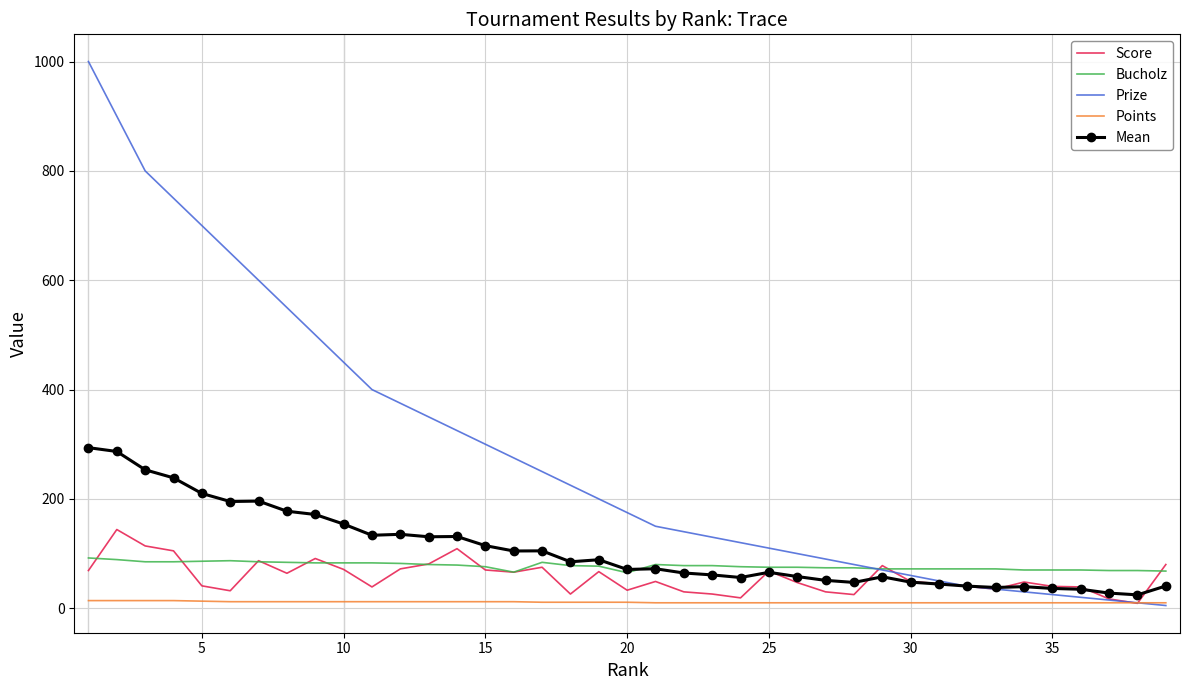

What is the greatest value displayed?

1000.0